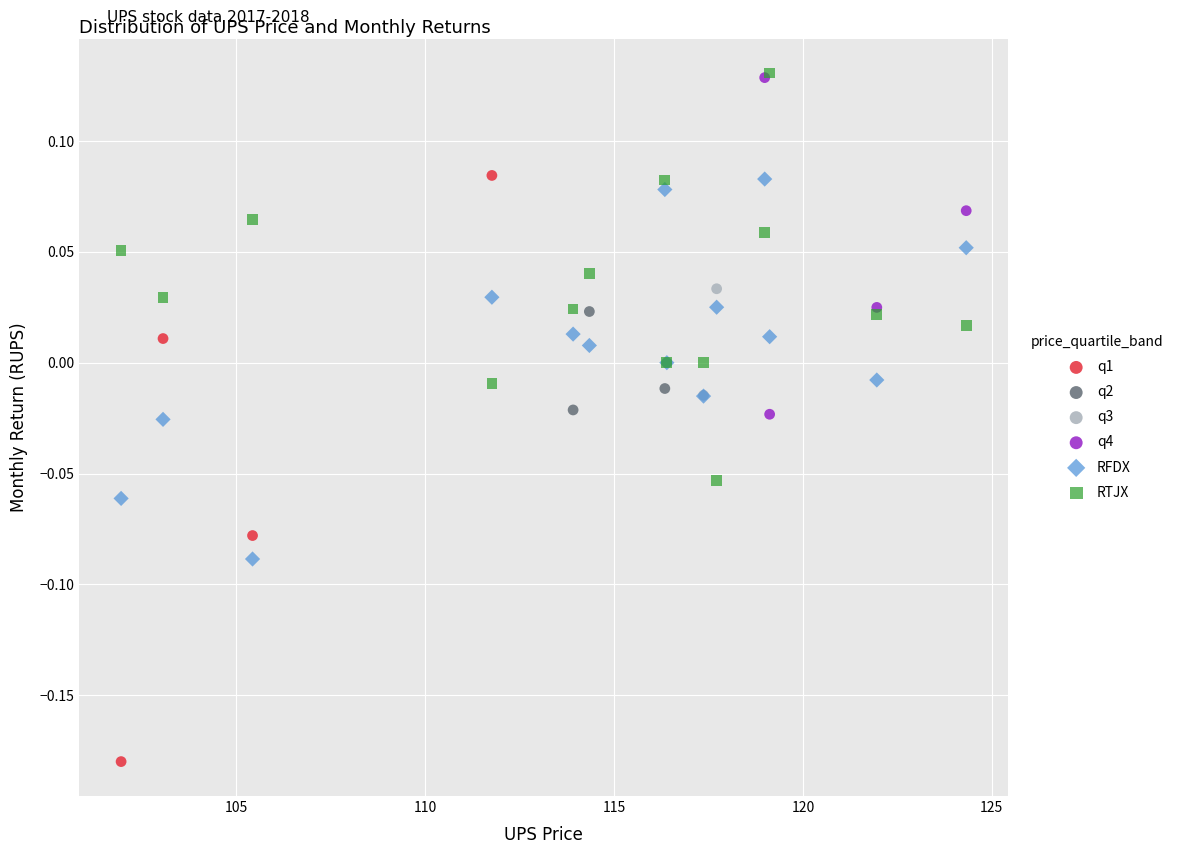

Which series reaches the minimum Y coordinate?

q1